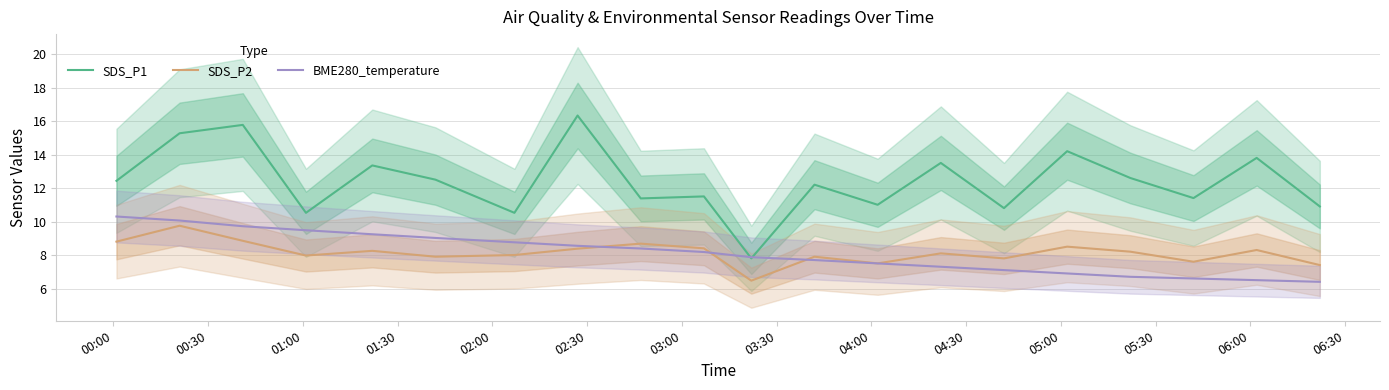

At how many categories does at least one series exceed 8?

19